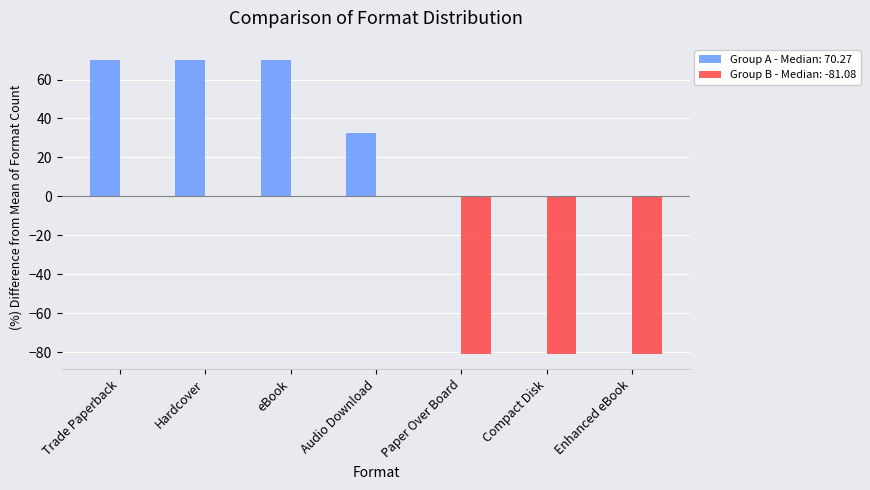

Which series changed the most between Trade Paperback and Enhanced eBook?

Group B - Median: -81.08